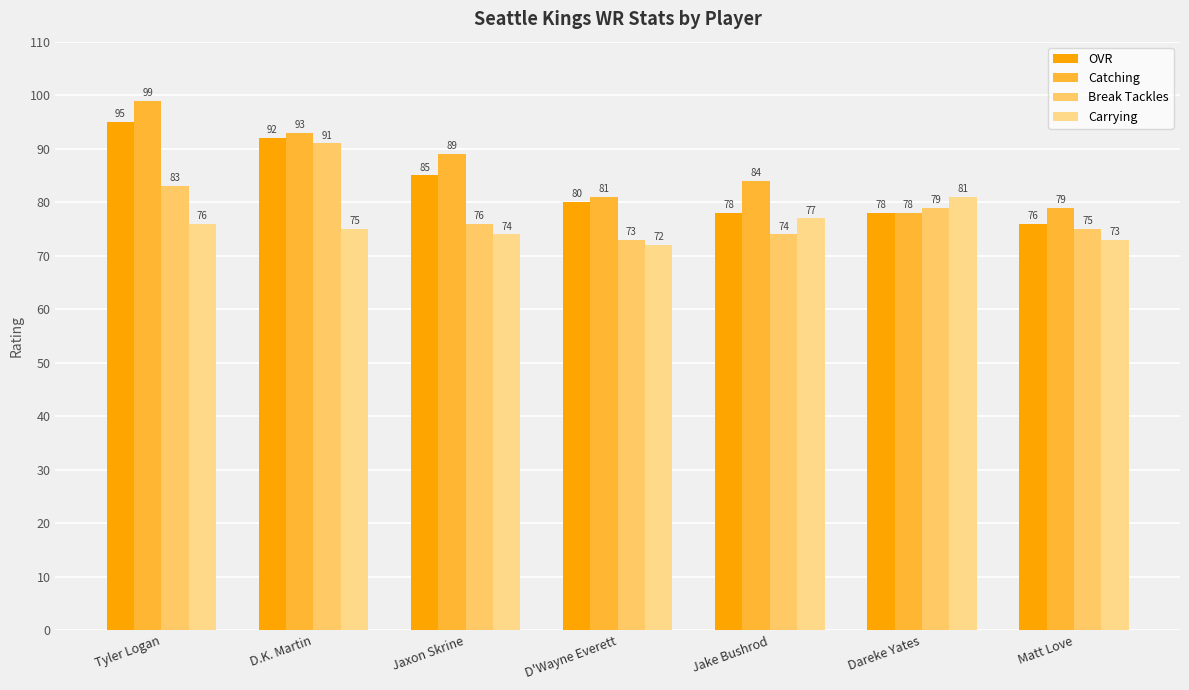

List the series in order of their peak value, lowest first.

Carrying, Break Tackles, OVR, Catching